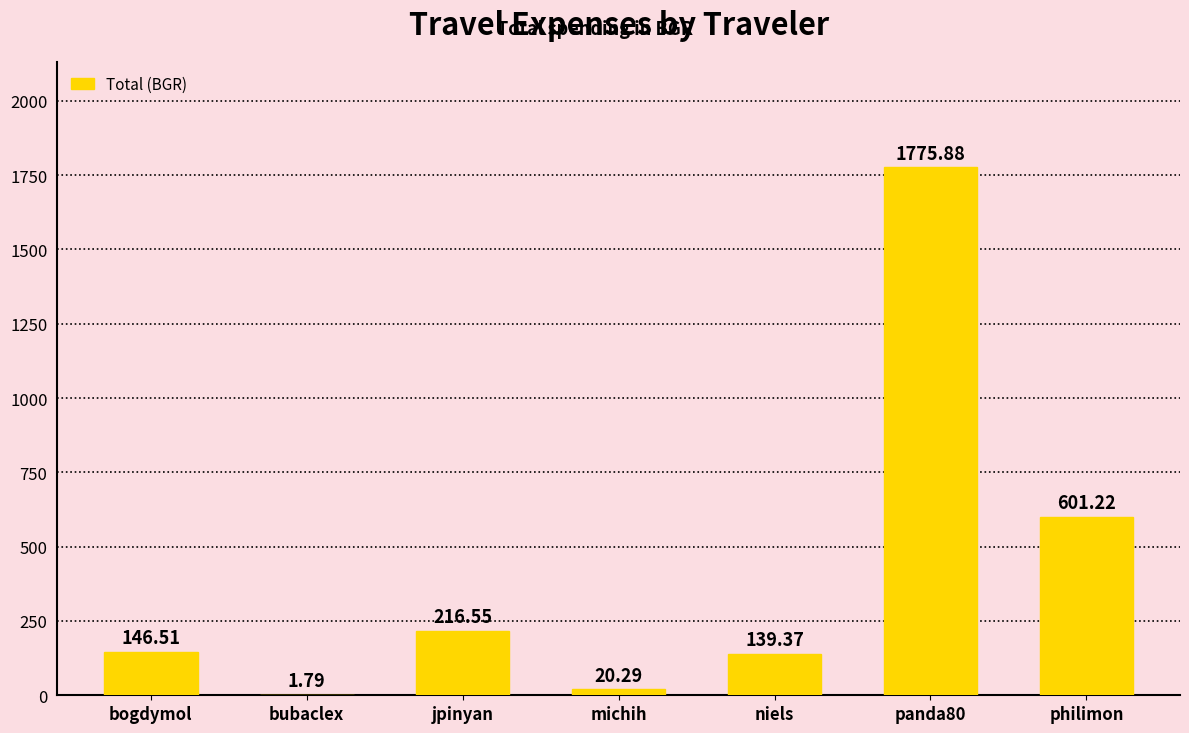

What is the sum of all values?

2901.6